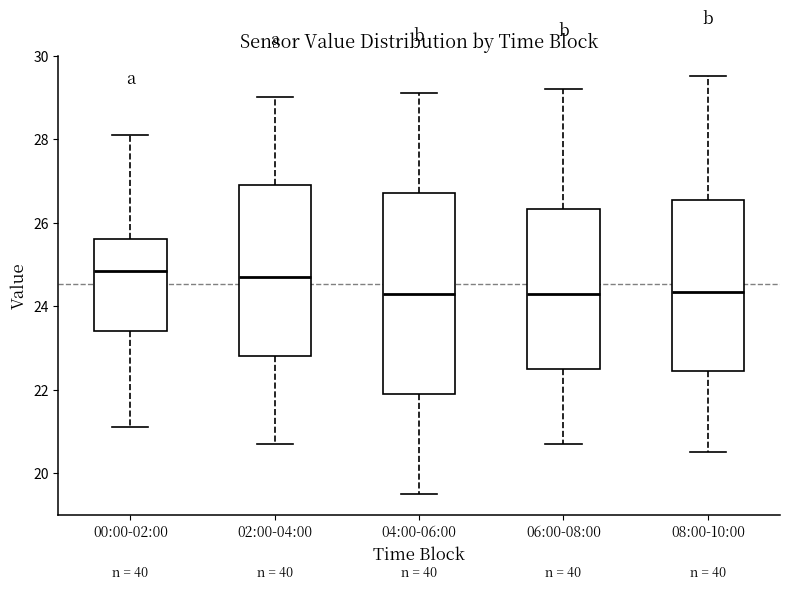

Reading left to right, read every box against the y-axis: the position of its median line, the range the box covers, and the ends of its whiskers. The values are not printed on the chart, so give them approximately, as read against the axis.

00:00-02:00: median 24.8, box 23.4 to 25.6, whiskers 21.2 to 28.2
02:00-04:00: median 24.8, box 22.8 to 27.0, whiskers 20.8 to 29.0
04:00-06:00: median 24.4, box 22.0 to 26.8, whiskers 19.6 to 29.2
06:00-08:00: median 24.4, box 22.6 to 26.4, whiskers 20.8 to 29.2
08:00-10:00: median 24.4, box 22.4 to 26.6, whiskers 20.6 to 29.6